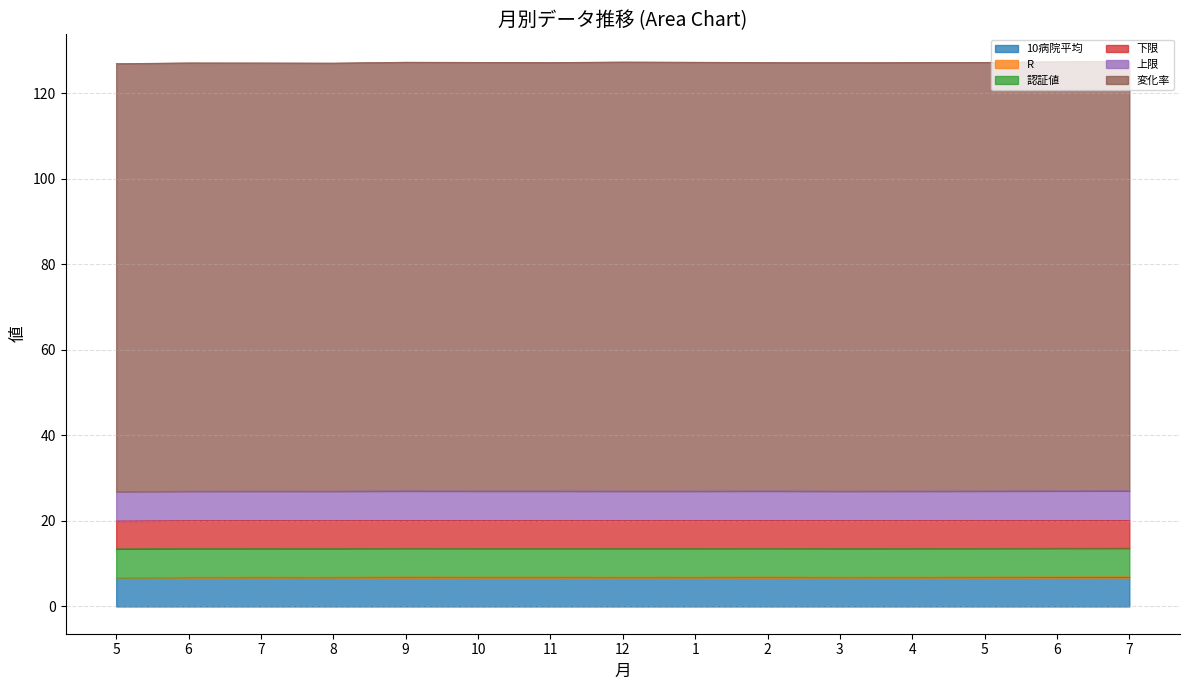

Does the chart have visible grid lines?

Yes